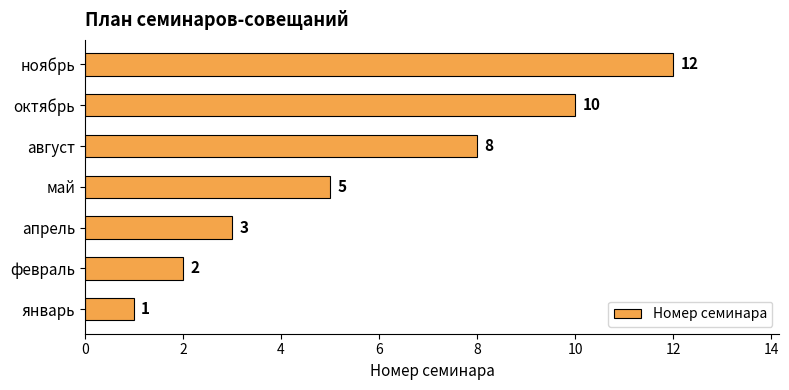

Approximately how many times larger is the value at апрель compared to февраль?

1.5